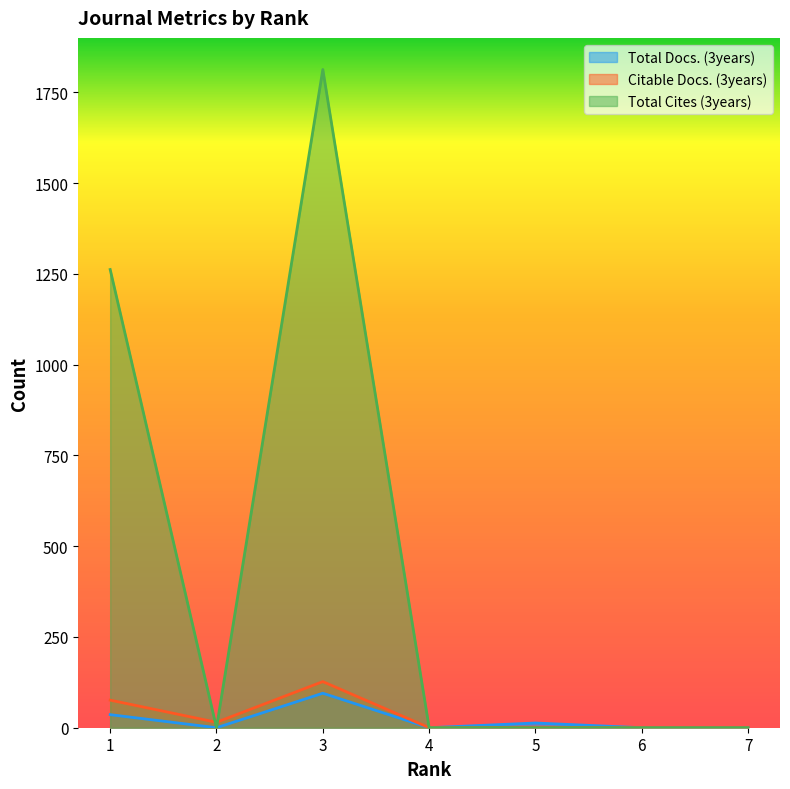

How many positive values does the Total Cites (3years) series have?

2